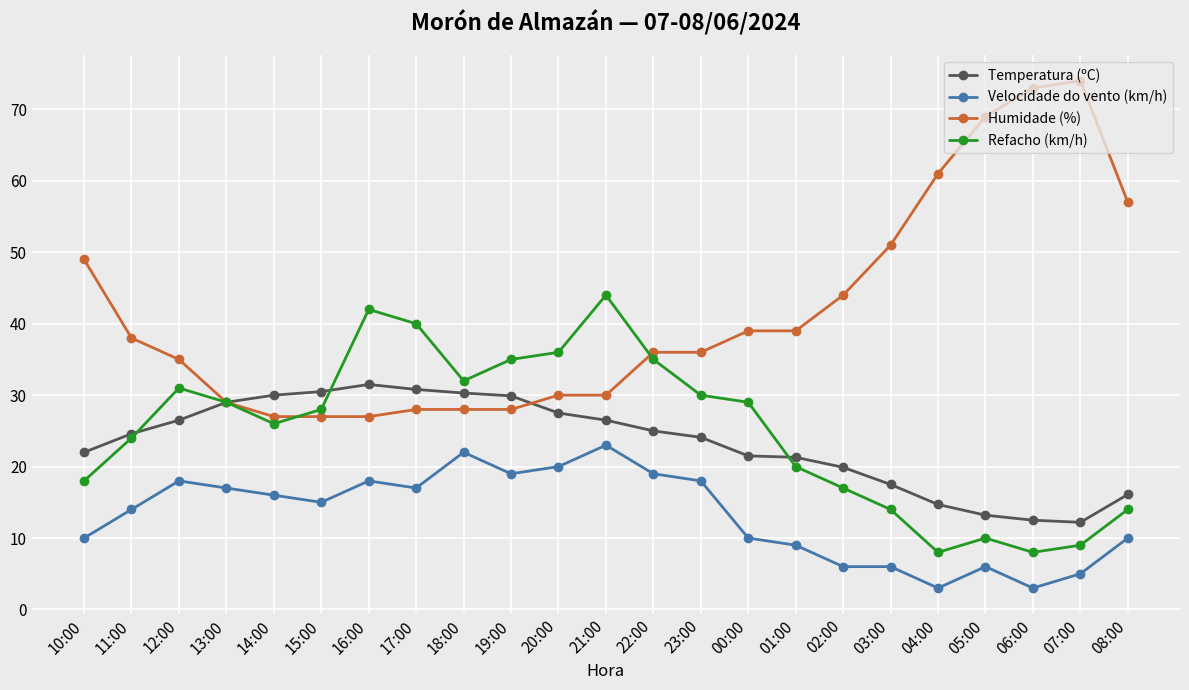

The Velocidade do vento (km/h) series shows 2.2 at 01:00. True or false?

False